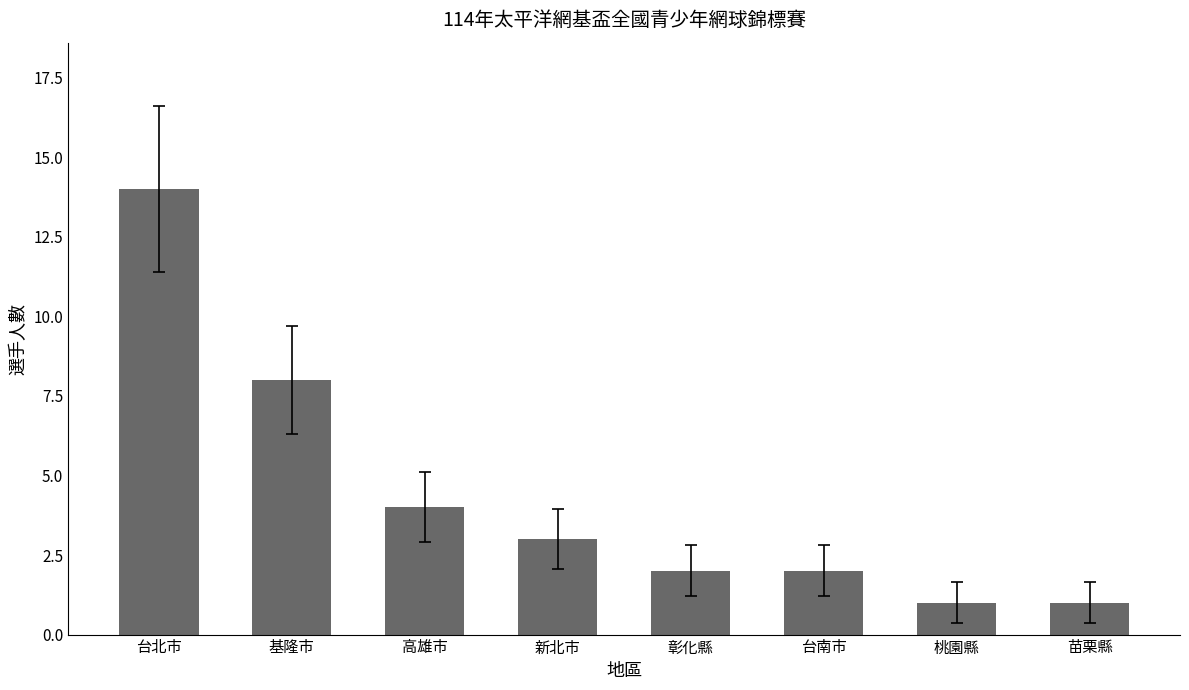

At which label is the value closest to 7?

基隆市